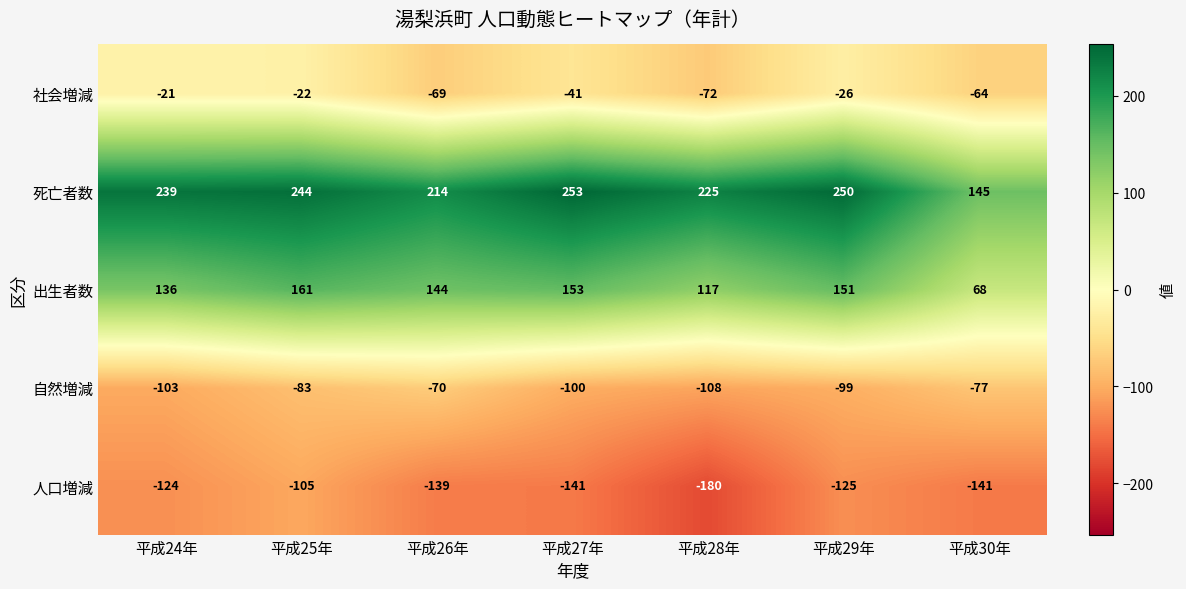

Count the number of categories in the chart.

7